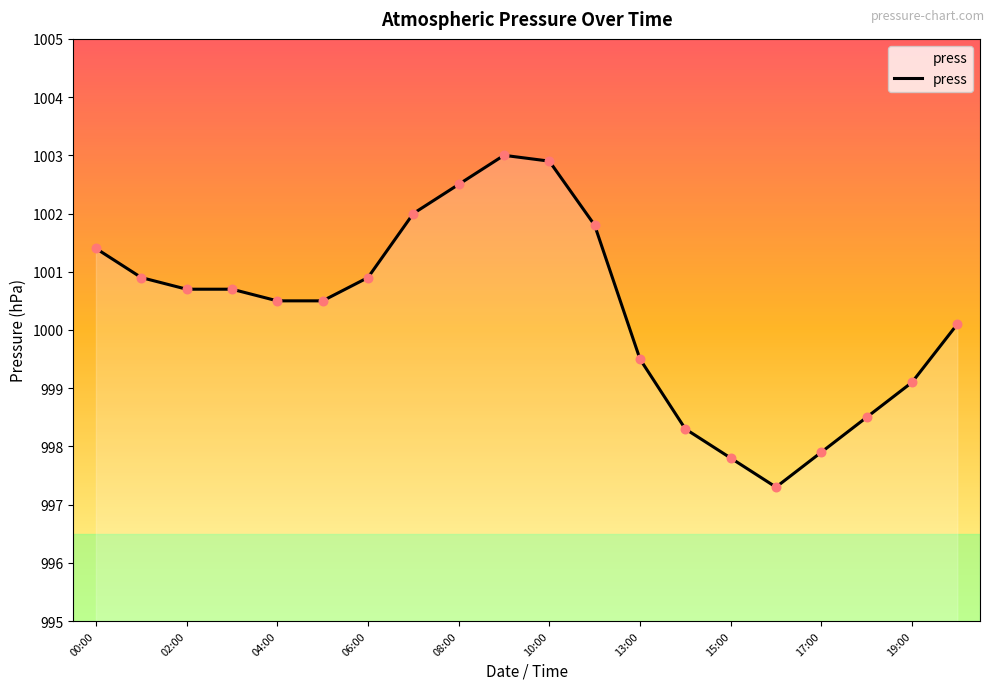

What is the minimum value shown in the chart?

997.3